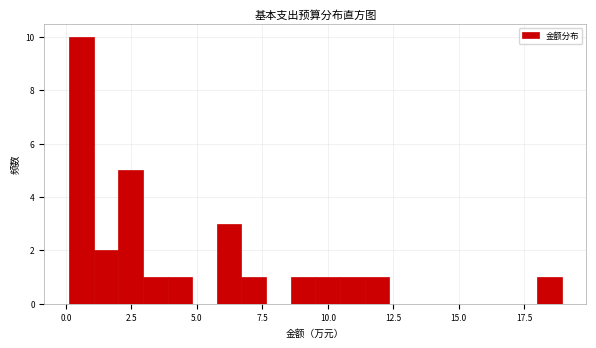

Read against the x-axis, roughly where is the centre of the tallest bar?

0.5